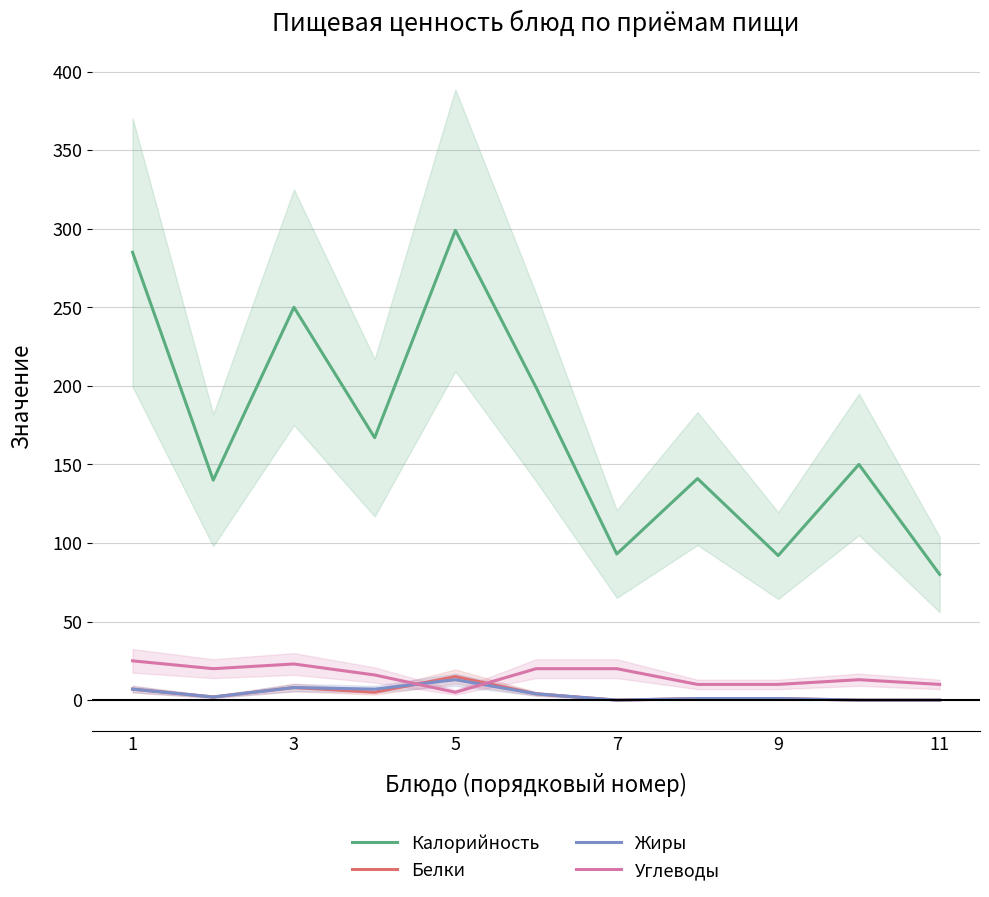

What is the average value of the Калорийность series?

172